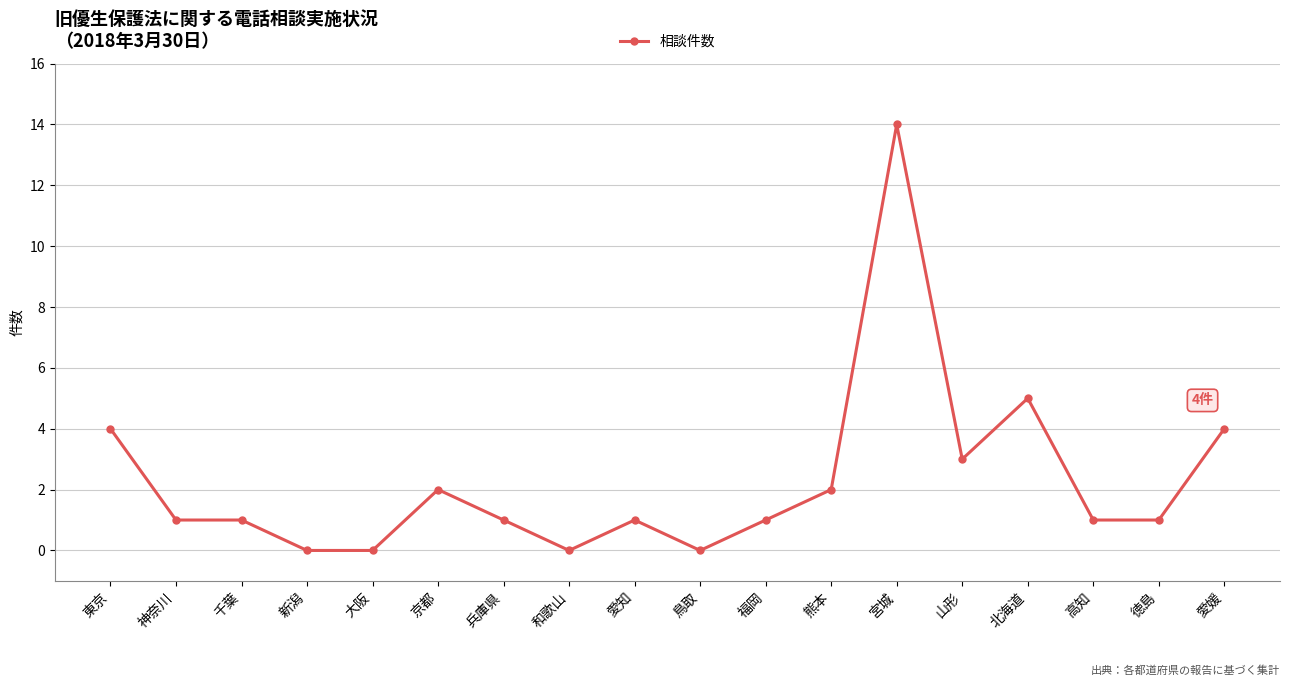

What is the maximum value shown in the chart?

14